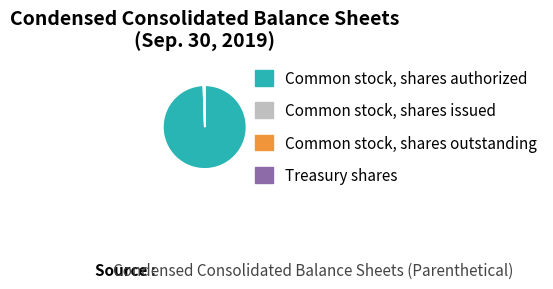

Does Common stock, shares authorized represent more than half of the total?

Yes